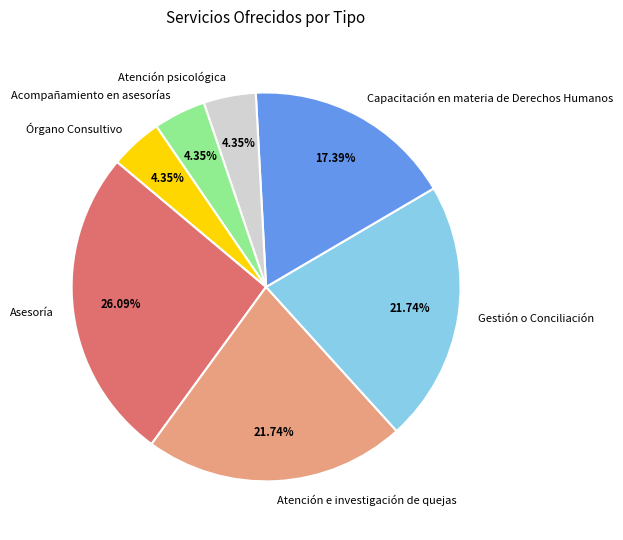

Count the number of slices in the pie.

7